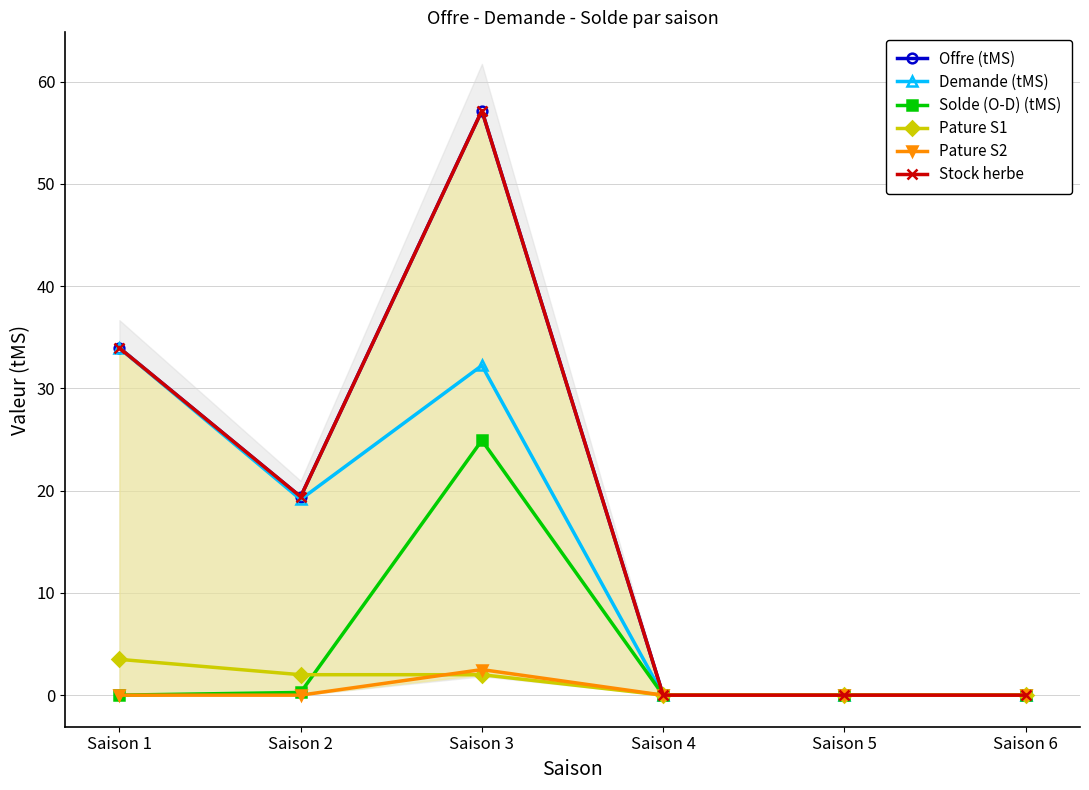

How many lines are shown in the chart?

6